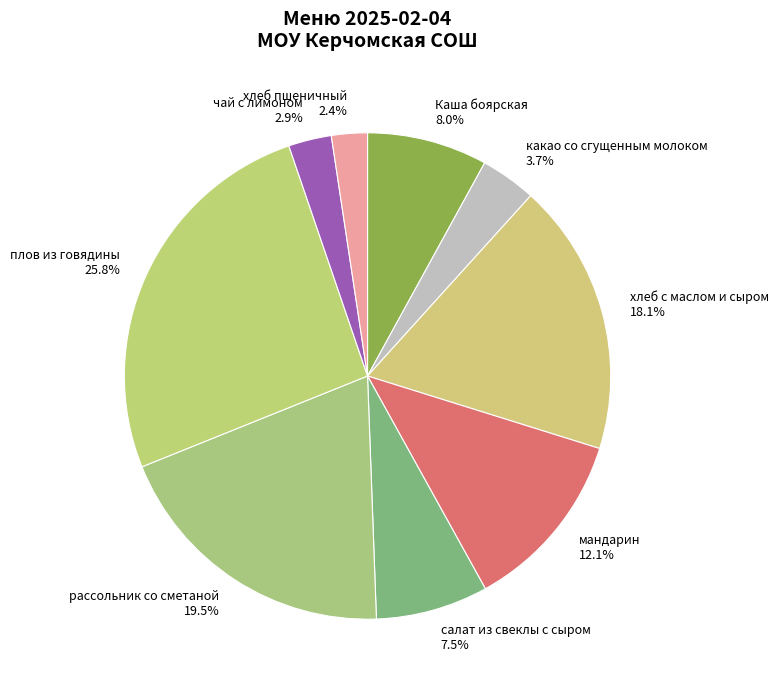

What percentage is the мандарин slice, to the nearest percent?

12%